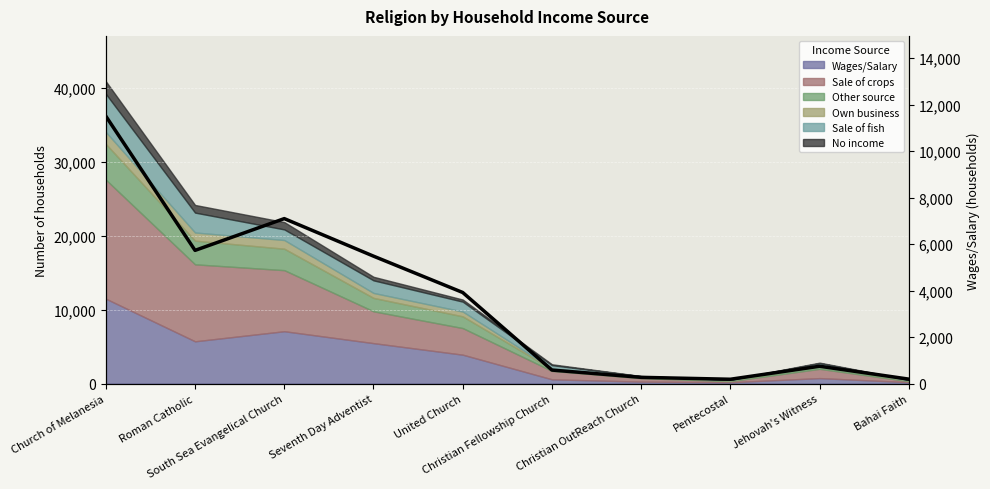

What is the sum of all values?

35711